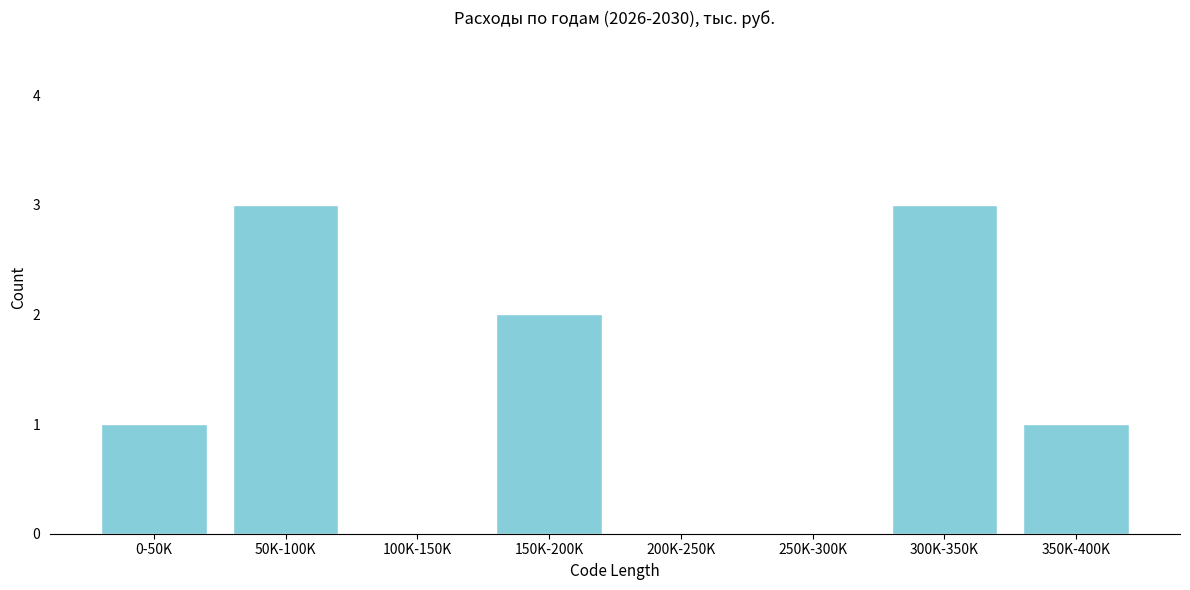

Reading left to right, extract all data points from this chart.

0-50K=1	50K-100K=3	100K-150K=0	150K-200K=2	200K-250K=0	250K-300K=0	300K-350K=3	350K-400K=1